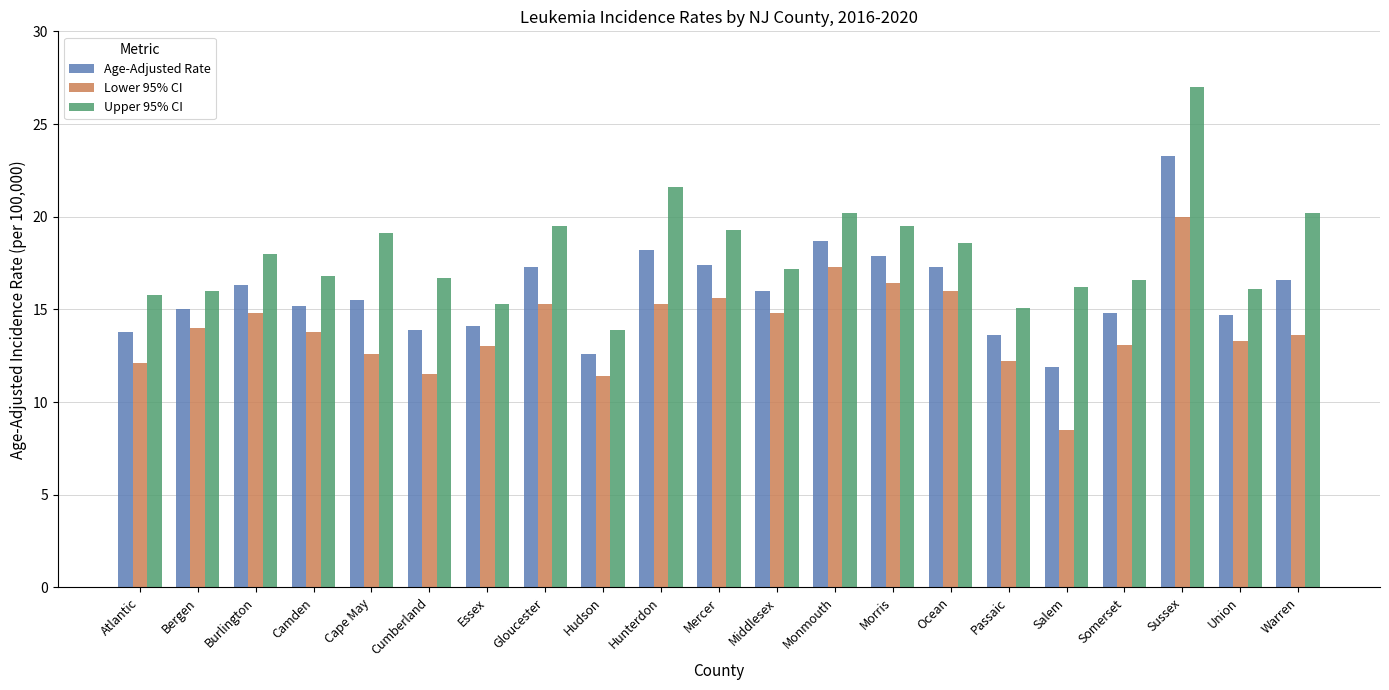

What is the total value across all series at Somerset?

44.5